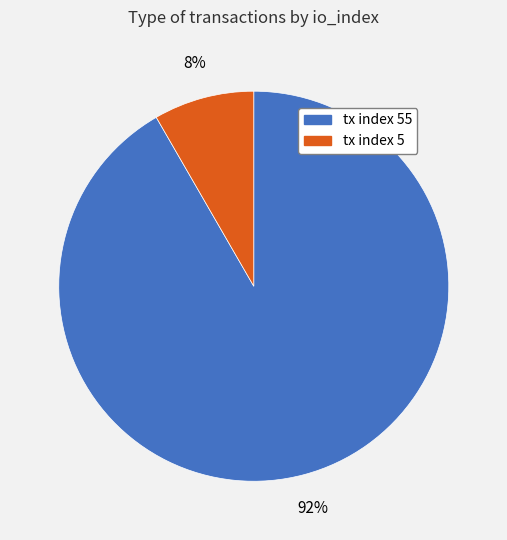

How many slices are in this pie chart?

2